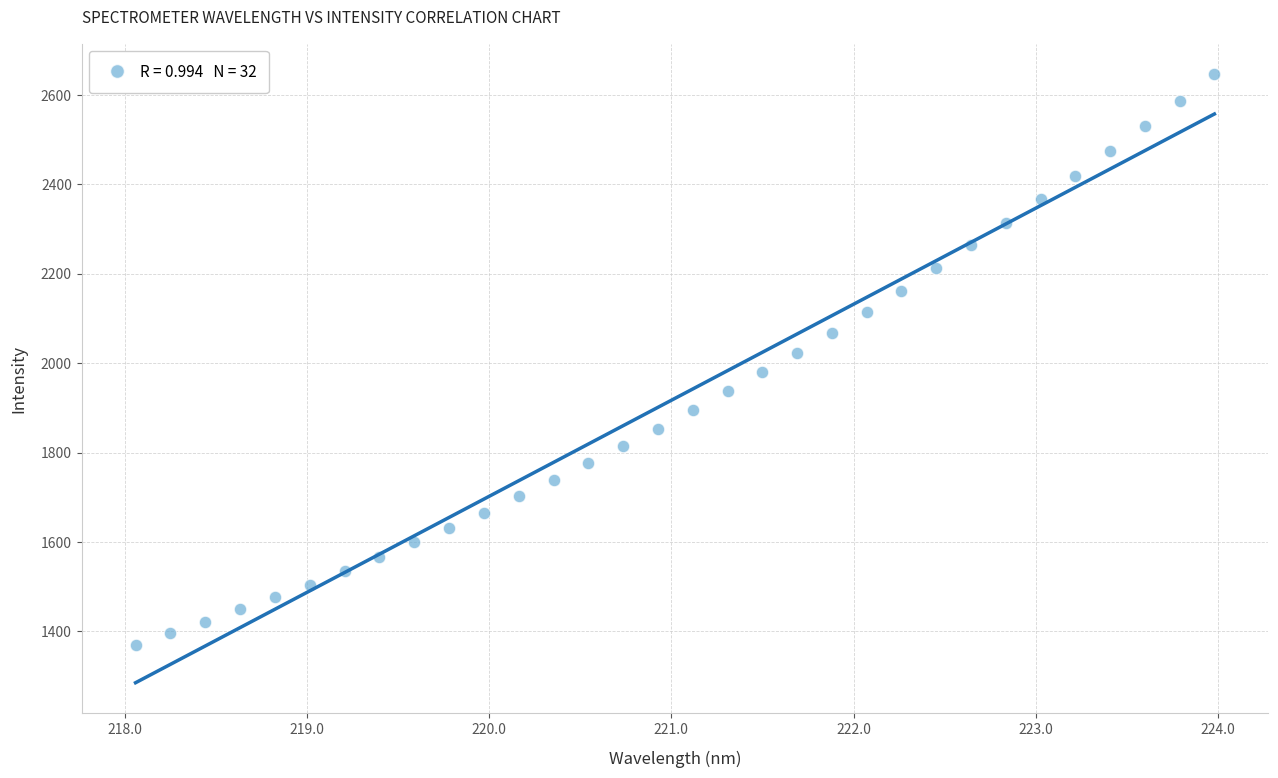

What is the range of Y values (max minus min)?

1276.3